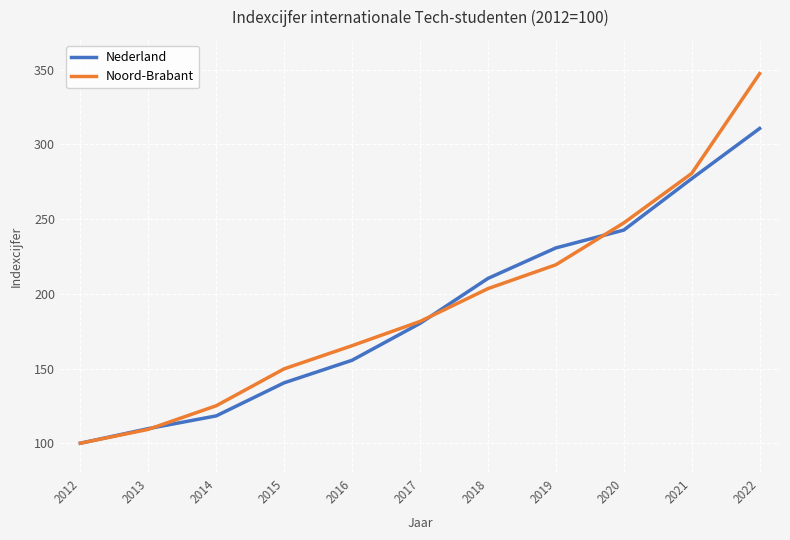

Is this an area chart (filled region under the line)?

No